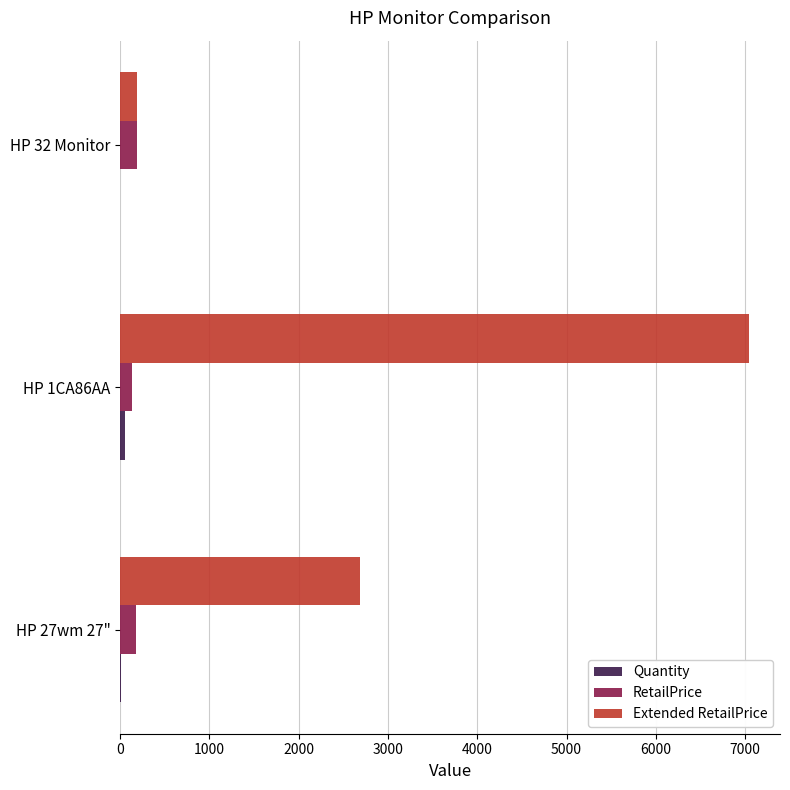

At which category is the sum across all series the highest?

HP 1CA86AA